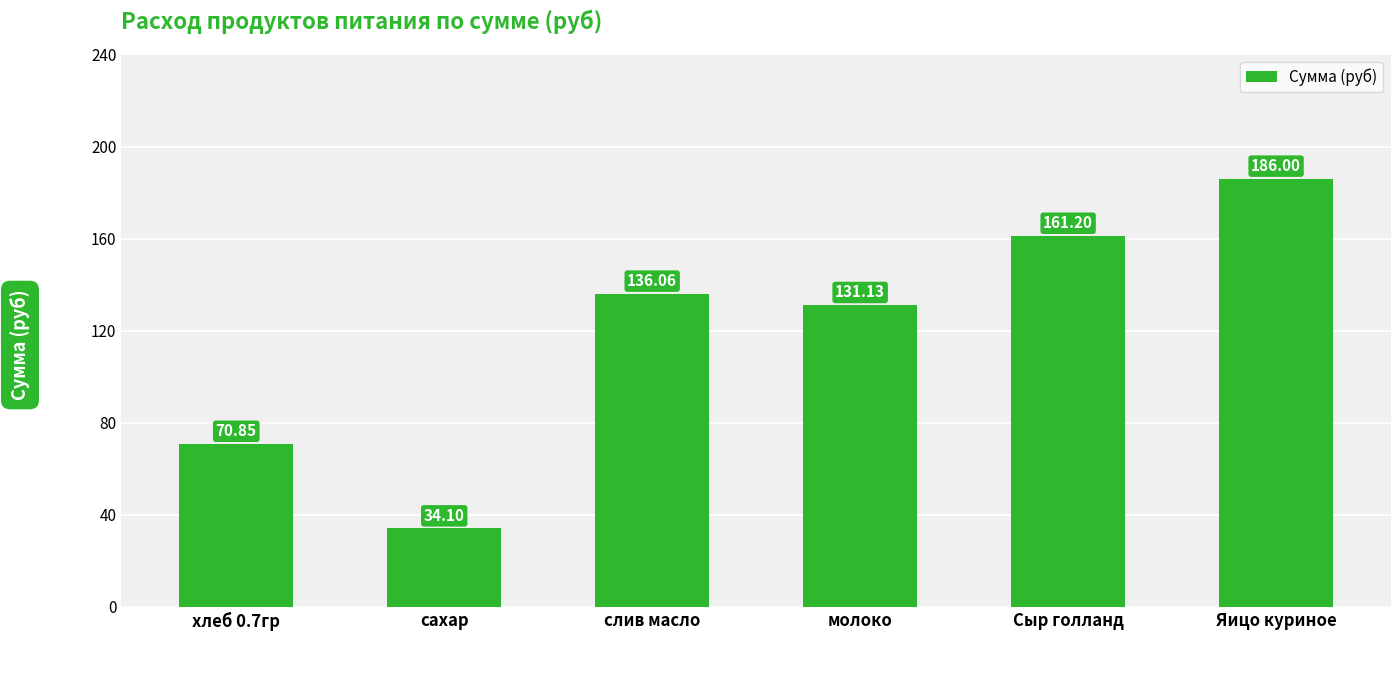

Where does the data first go above 136?

слив масло